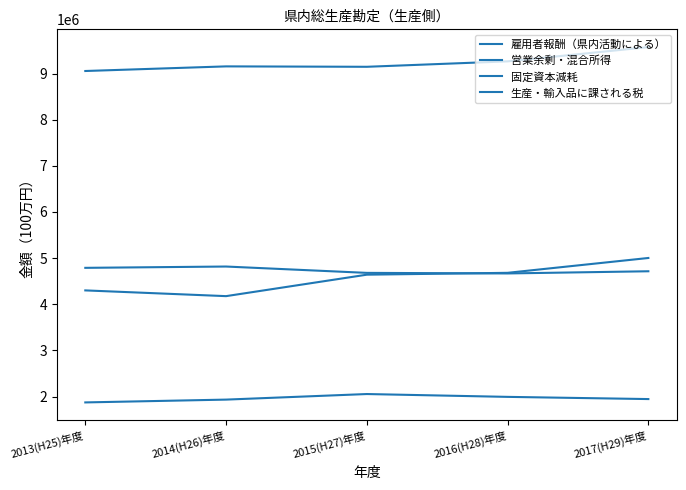

Is this an area chart (filled region under the line)?

No